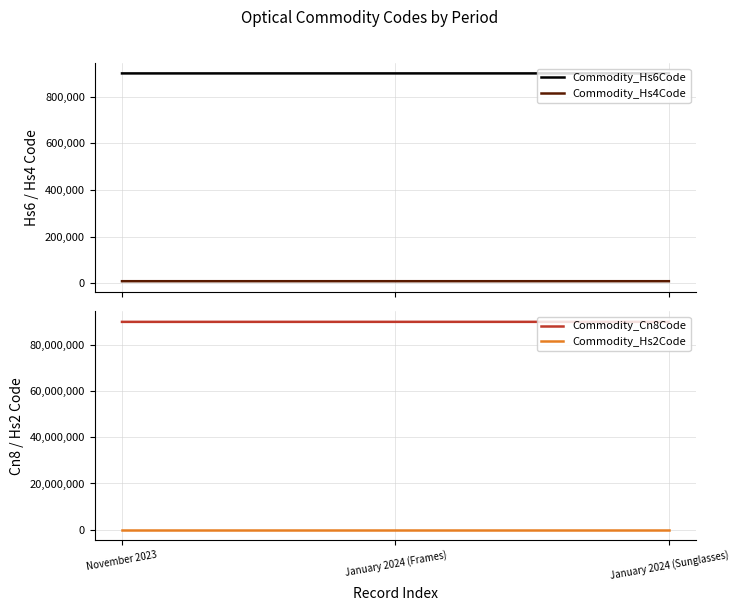

At which label does Commodity_Hs4Code reach its peak?

January 2024 (Frames)